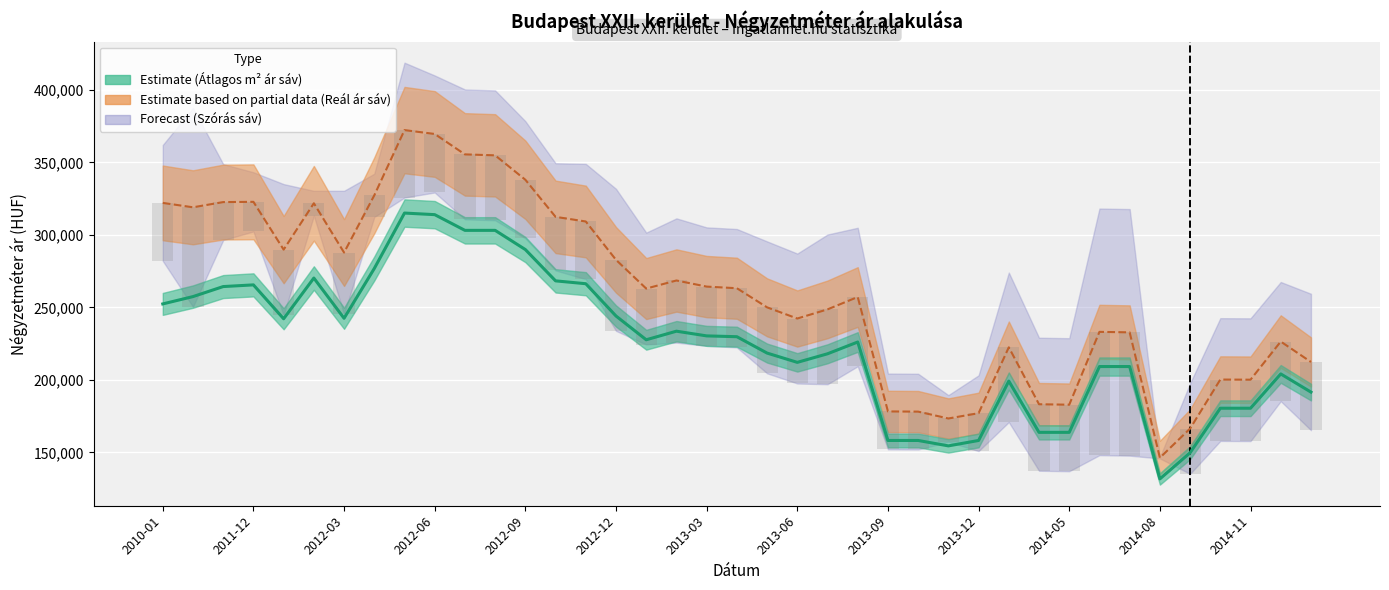

The Szórás tartomány (sáv) series shows 13824 at 13. True or false?

False